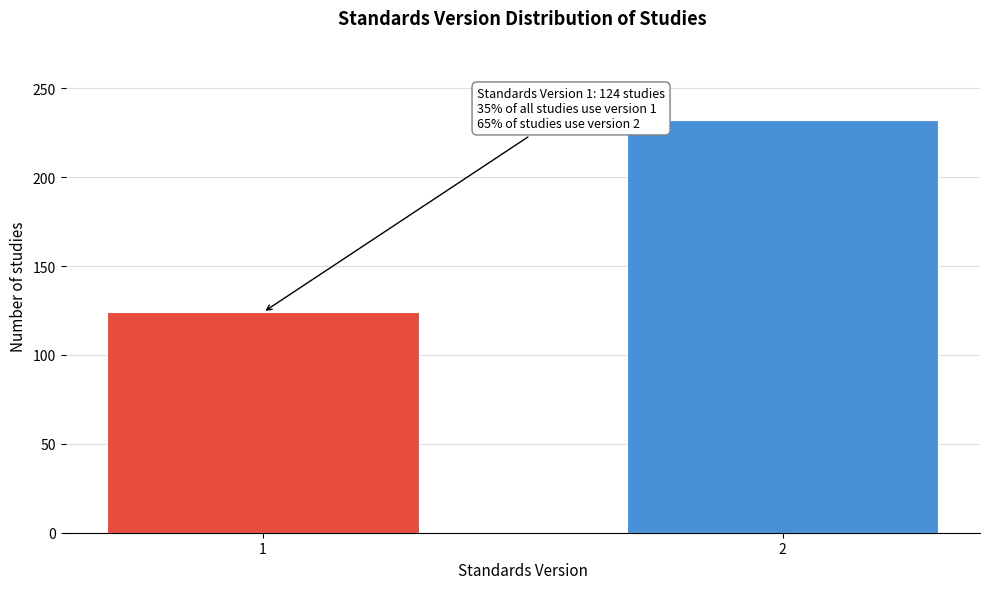

Reading left to right, transcribe all the data shown in this chart.

124	232